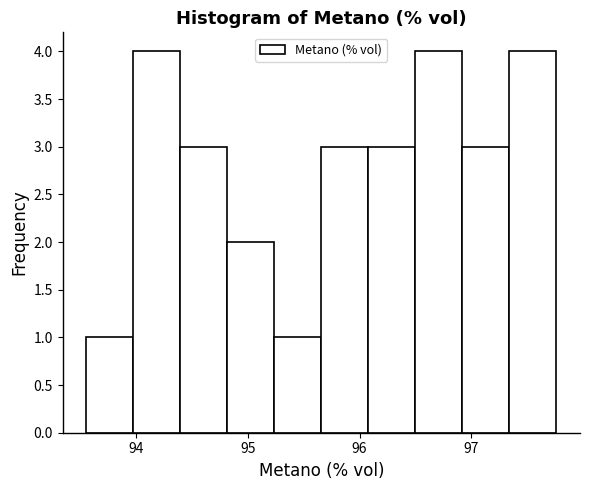

How tall is the bar that spans 94.4 to 94.8 on the x-axis? Neither the bar edges nor the heights are printed on the chart, so give them approximately, as read against the axes.

3